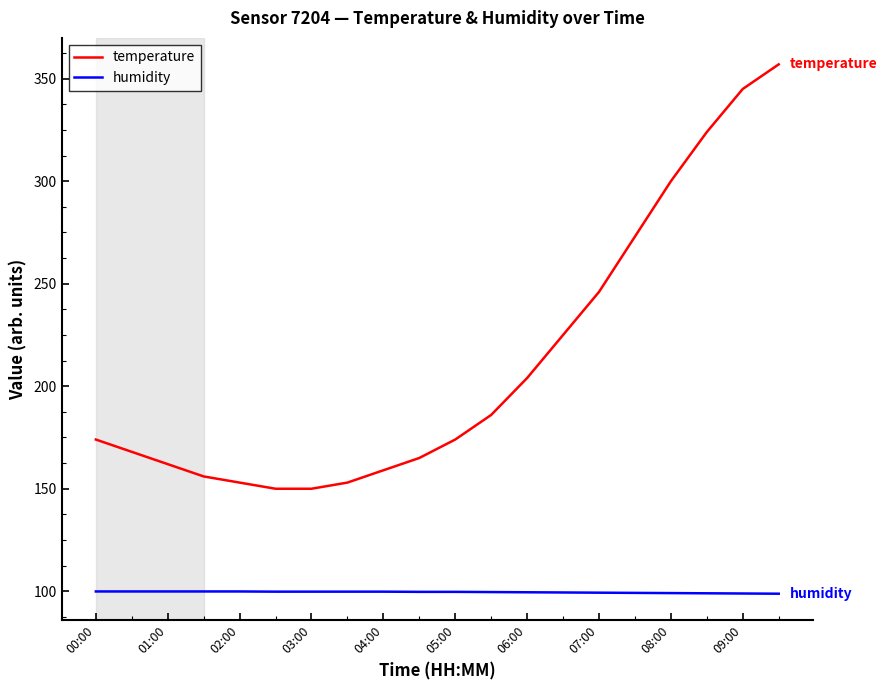

What is the greatest value displayed?

357.0